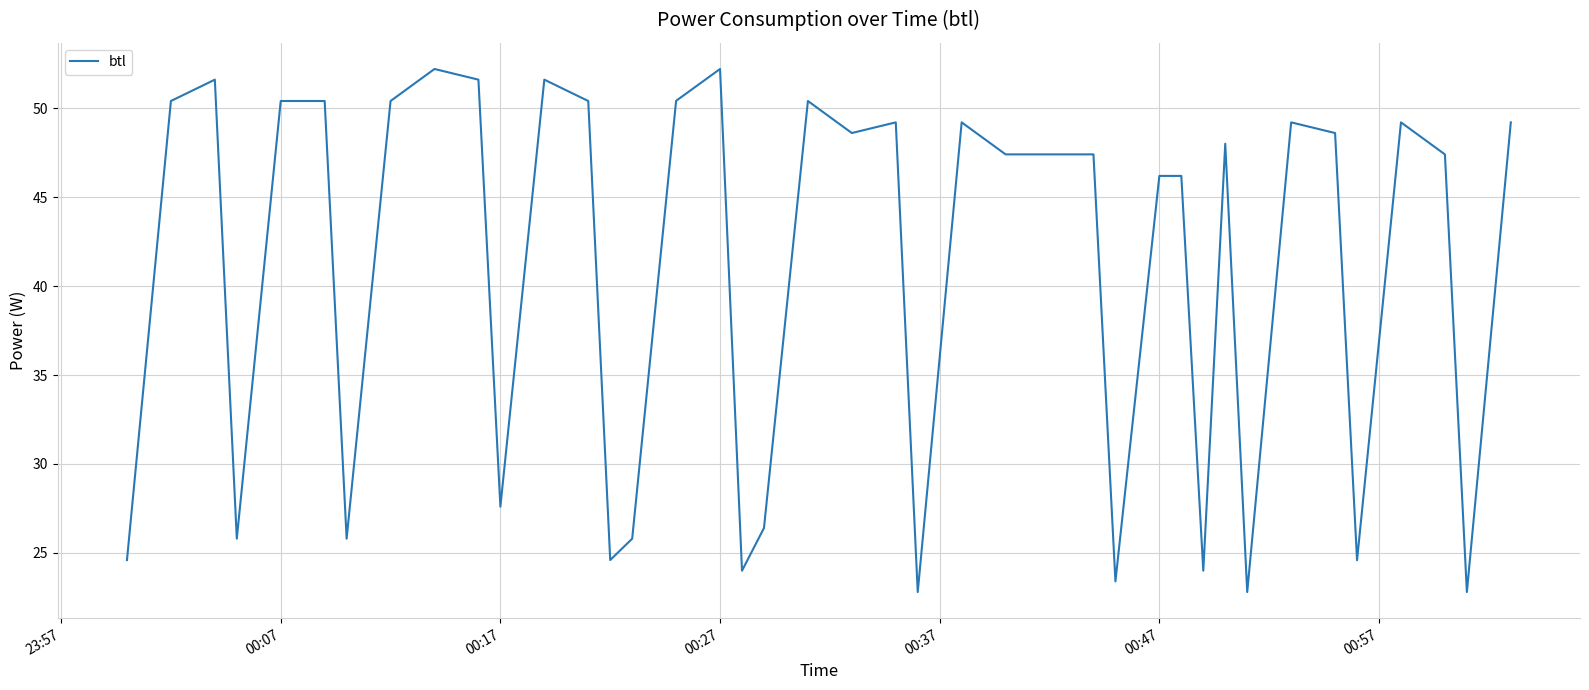

What is the maximum value shown in the chart?

52.2